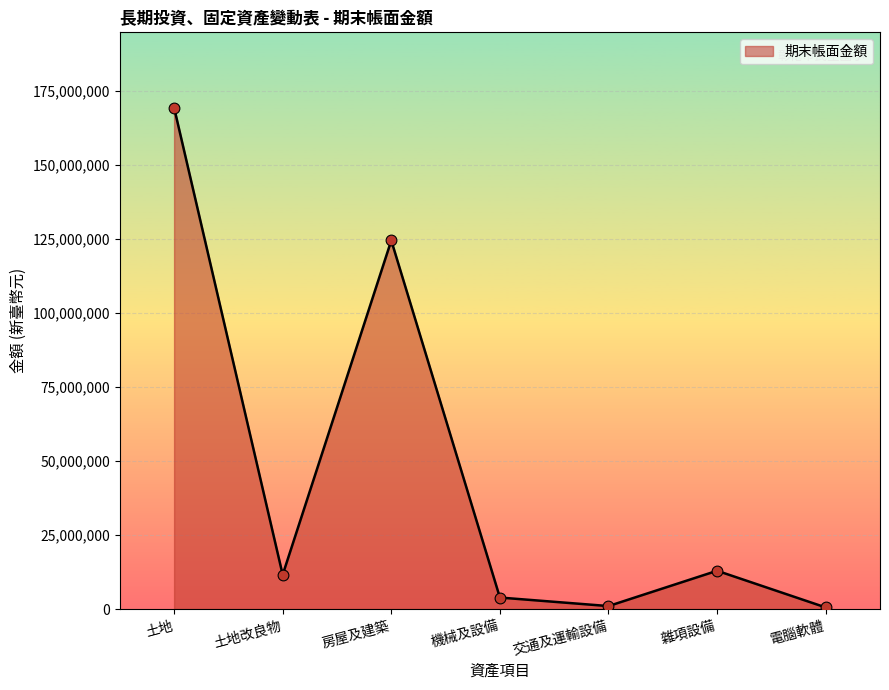

Approximately how many times larger is the value at 房屋及建築 compared to 土地?

0.7